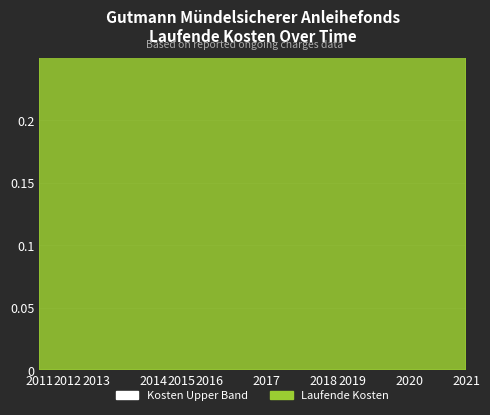

How many interior local peaks (higher than both neighbors) does the data have?

3